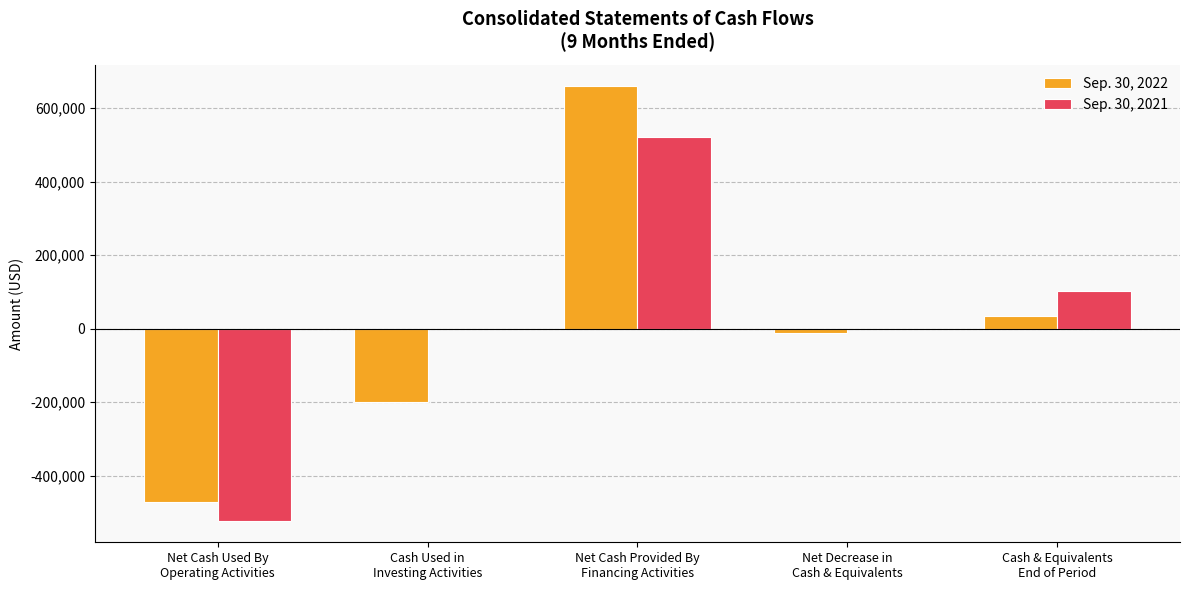

Are the bars grouped side by side (vs. stacked)?

Yes